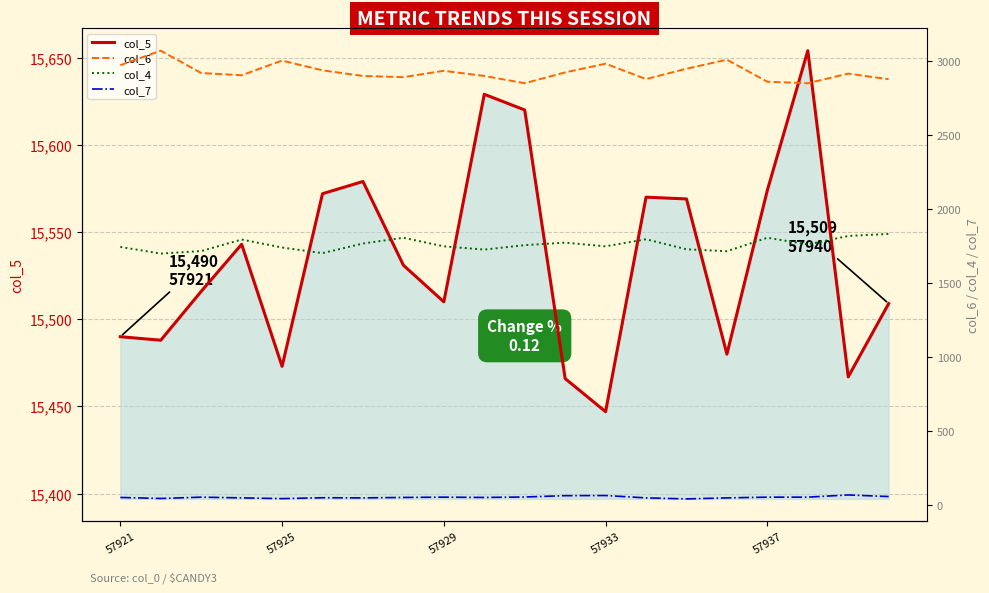

What position from the left is 57937?

17